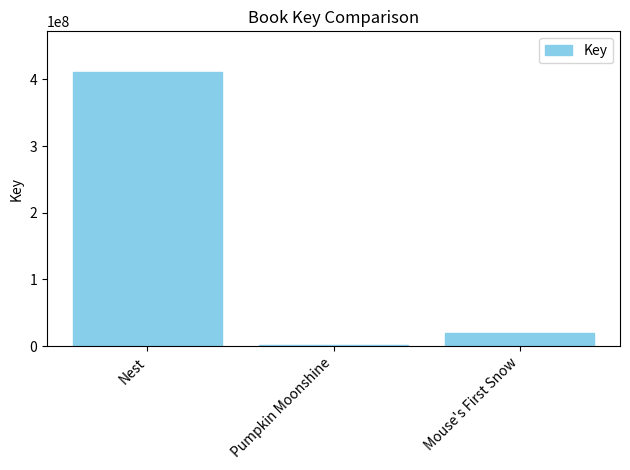

Reading right to left, extract all data points from this chart.

19358079	1461376	410474261